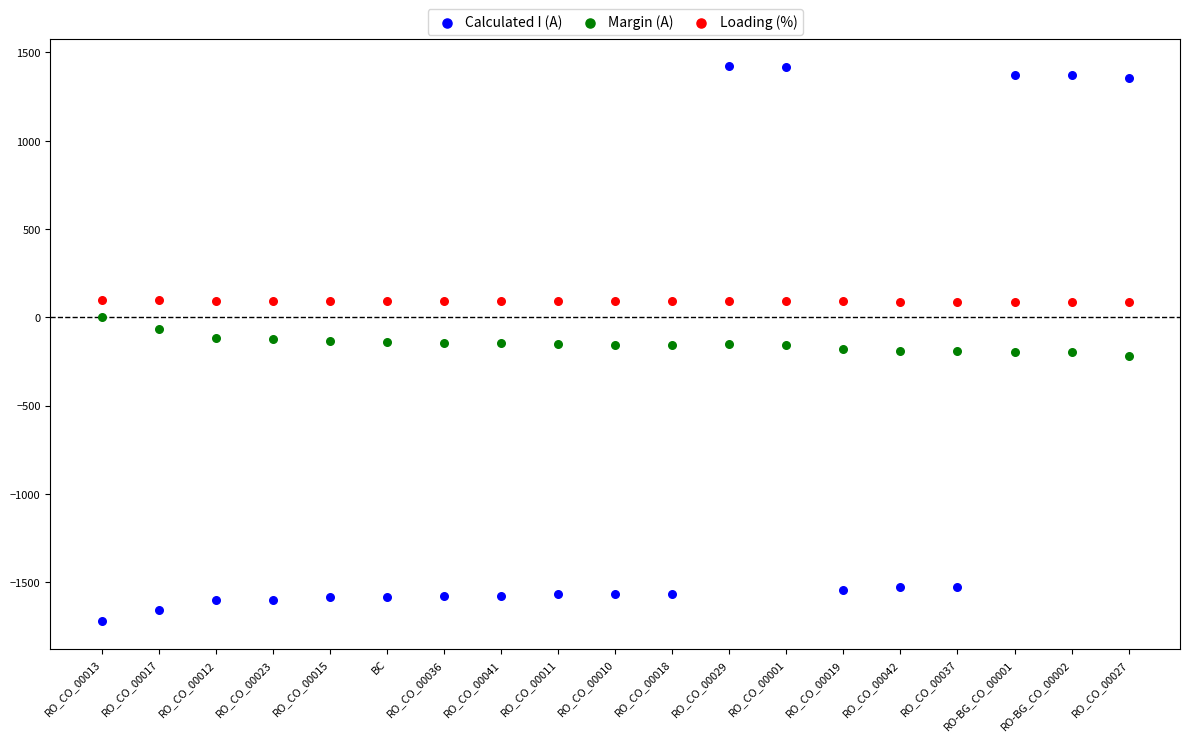

Which series reaches the maximum Y coordinate?

Calculated I (A)